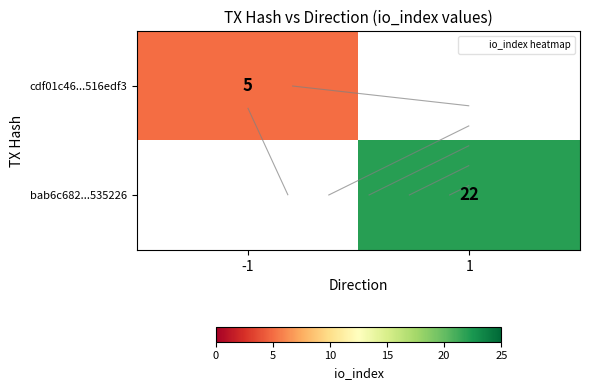

Rank the categories by cdf01c46...516edf3 value from lowest to highest.

-1, 1